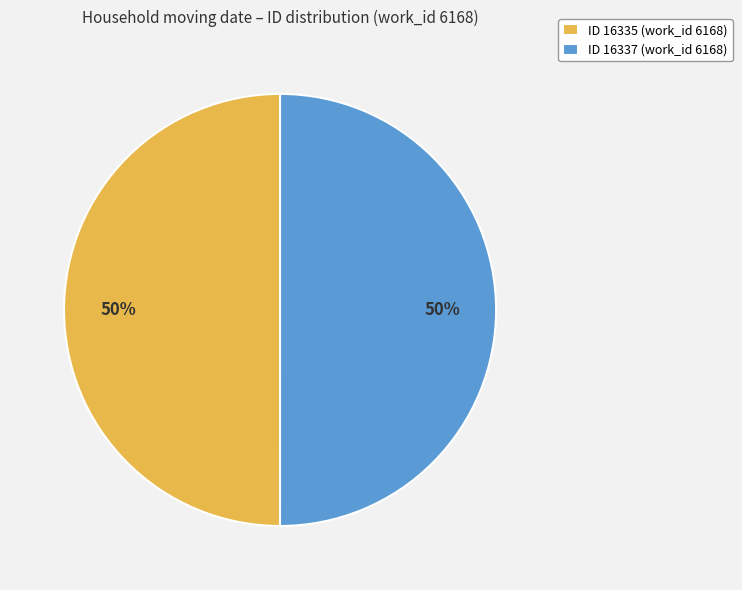

The ID 16337 slice represents 50% of the pie. True or false?

True